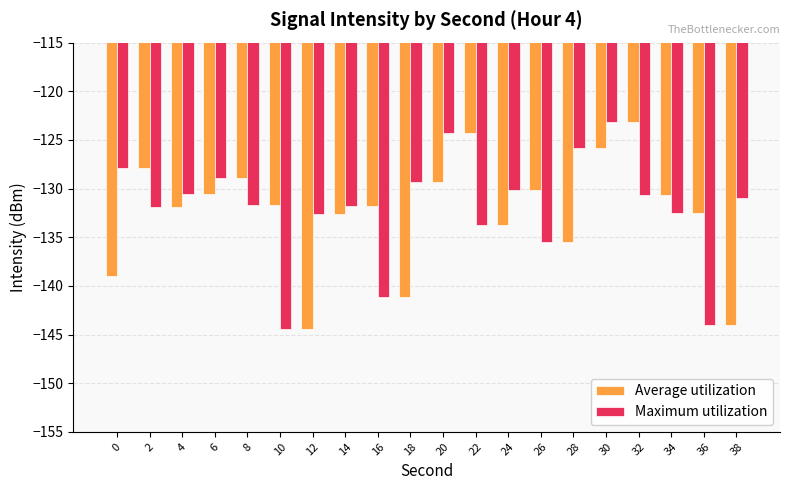

How many bars are there in each group?

2